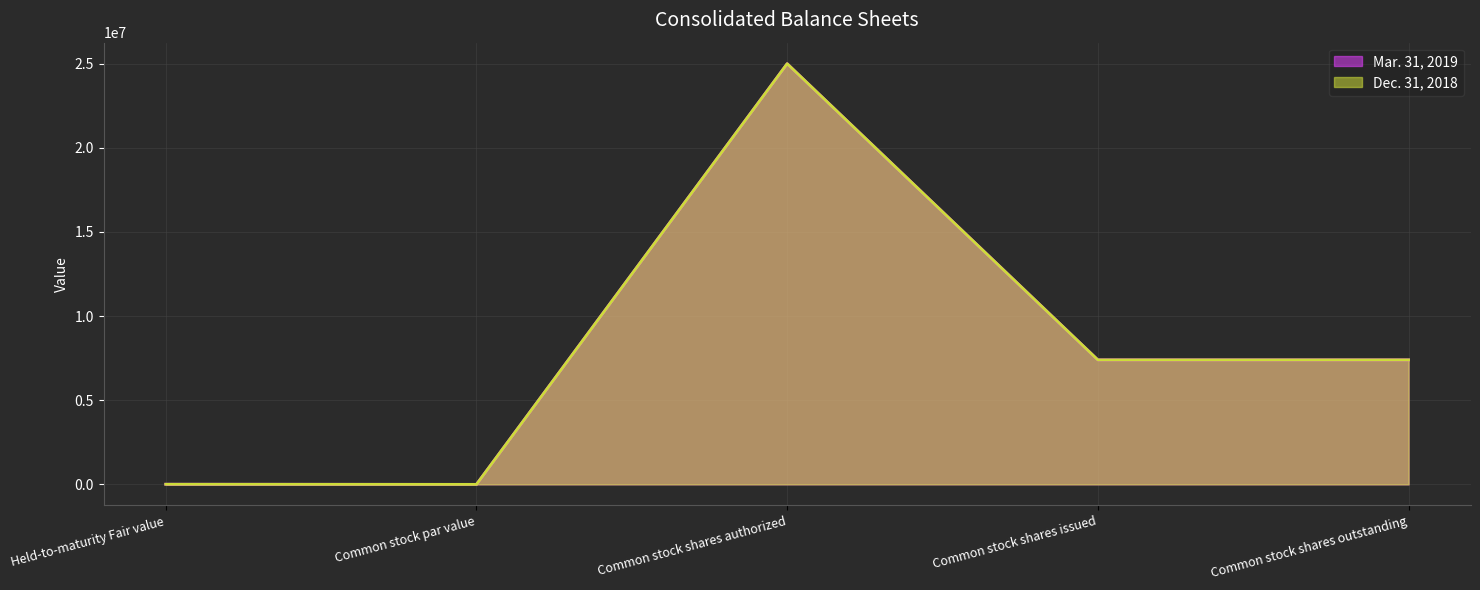

How many distinct data groups are displayed?

2